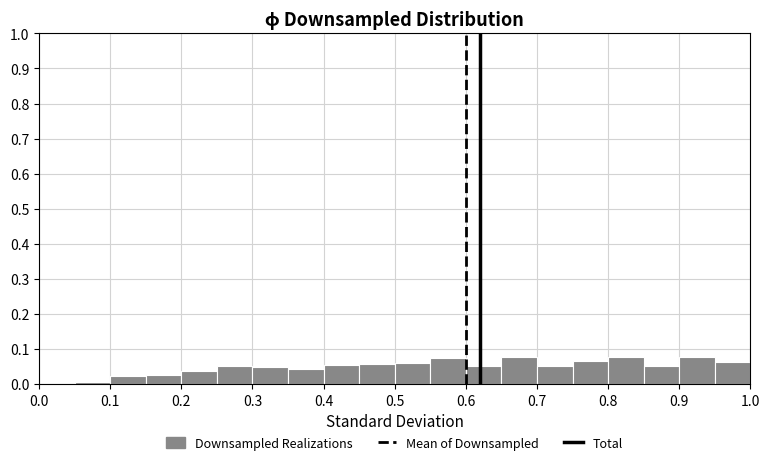

What is the height of the bar covering 0.90 to 0.95 on the x-axis? The values are not printed on the chart, so give them approximately, as read against the axis.

0.08